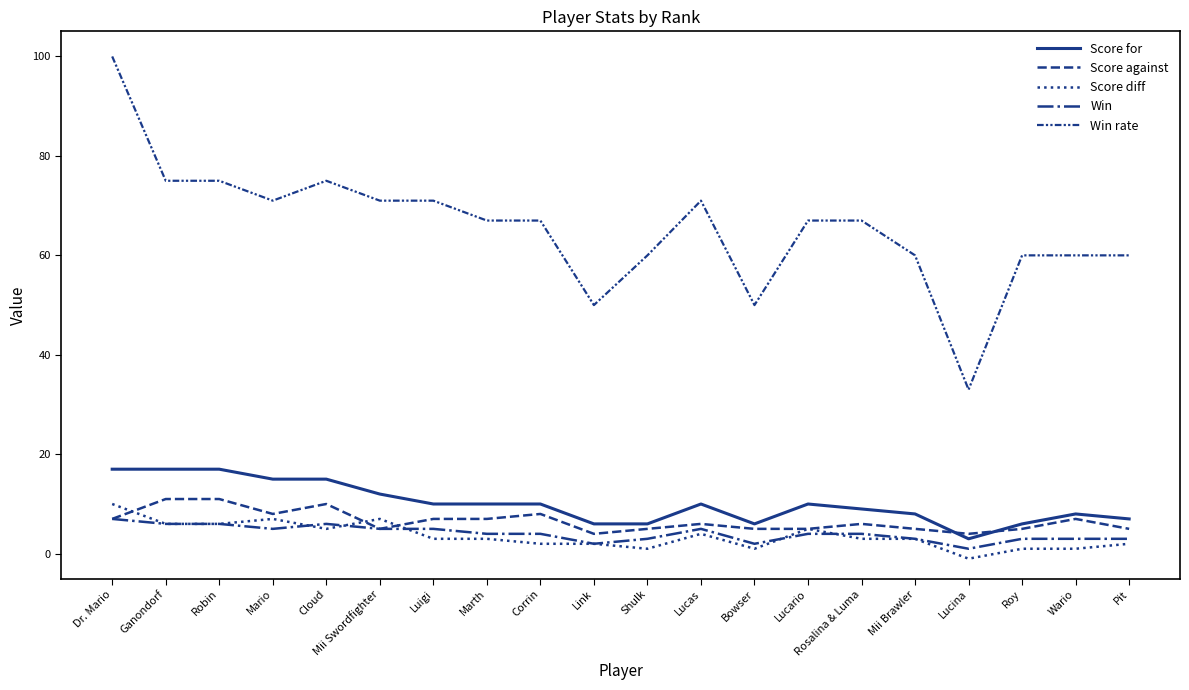

How many interior local peaks does the Win rate series have?

2